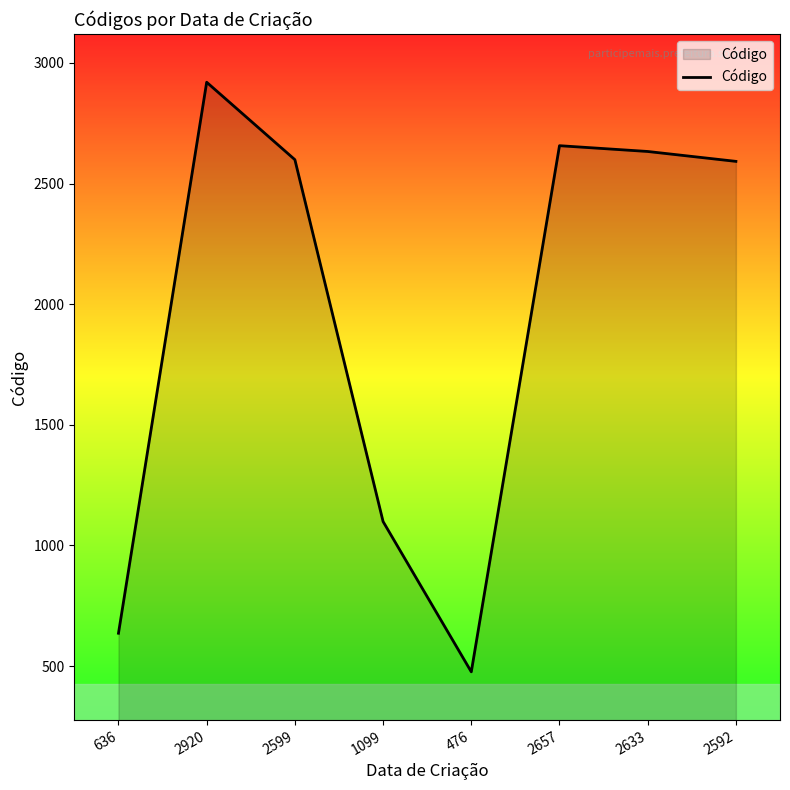

At which label is the value closest to 1698?

1099